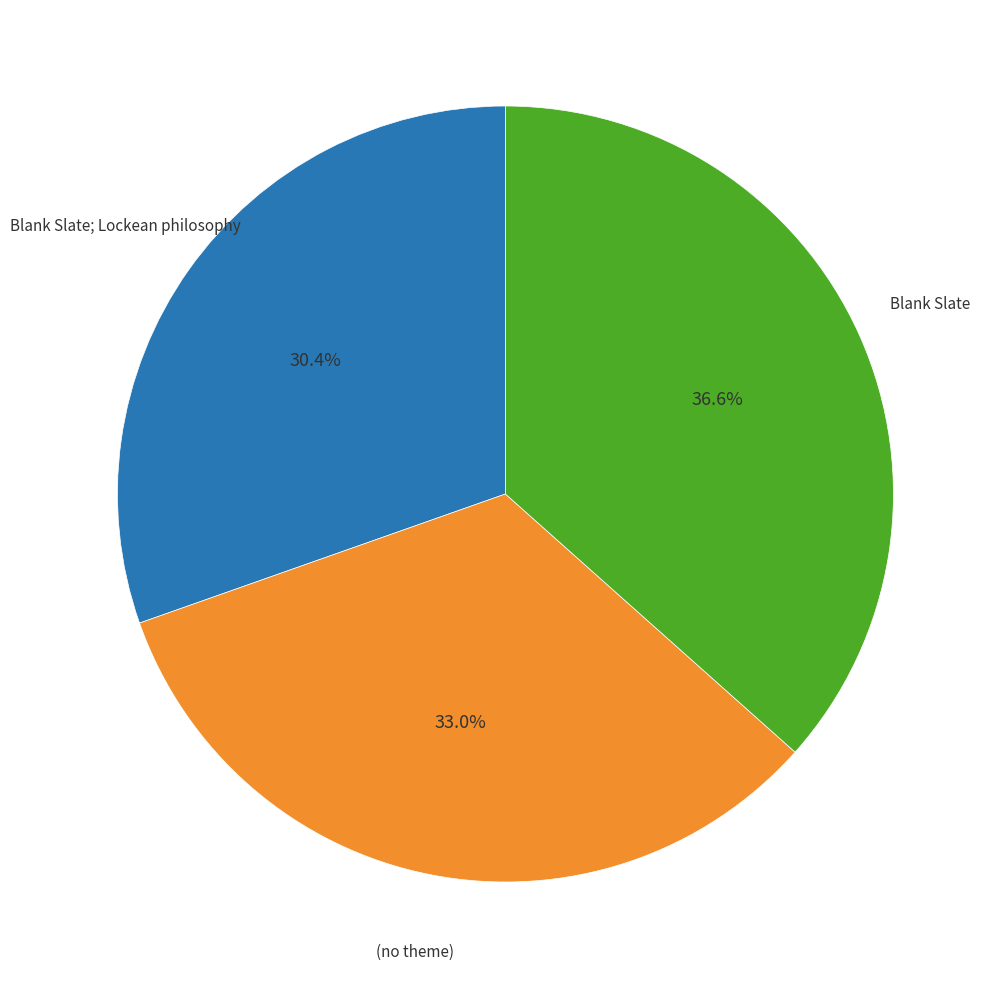

What is the smallest slice in the pie chart?

Blank Slate; Lockean philosophy